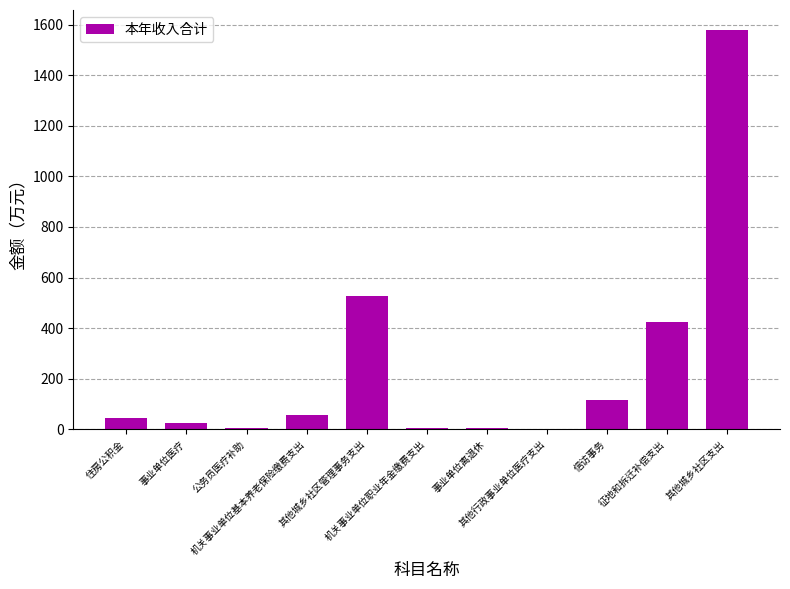

What is the greatest value displayed?

1578.7